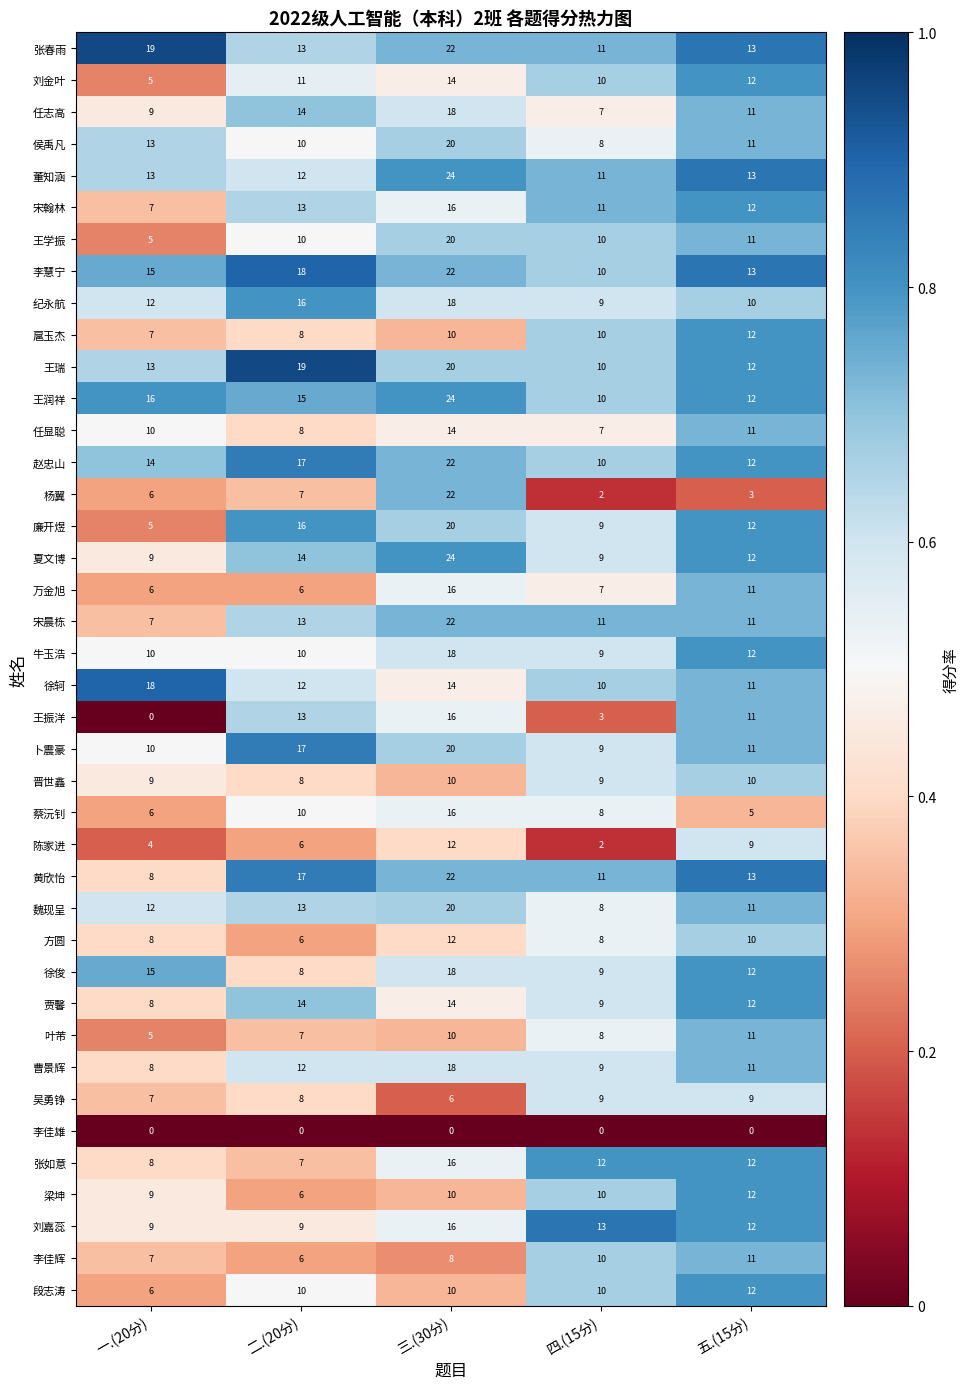

Read the 方圆 value at 一.(20分).

8